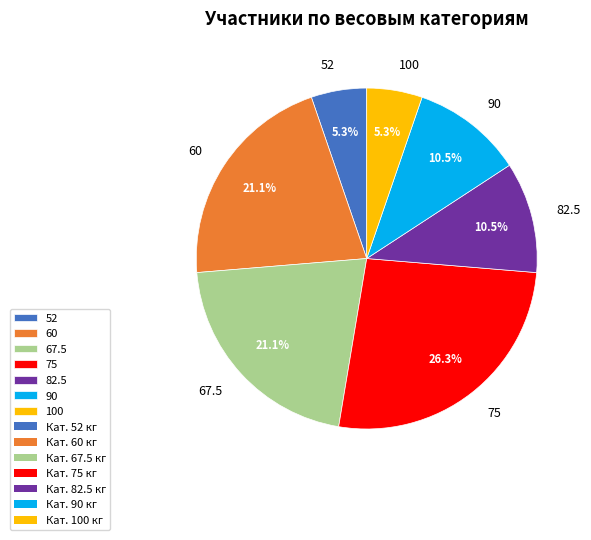

Does any single category account for the majority?

No